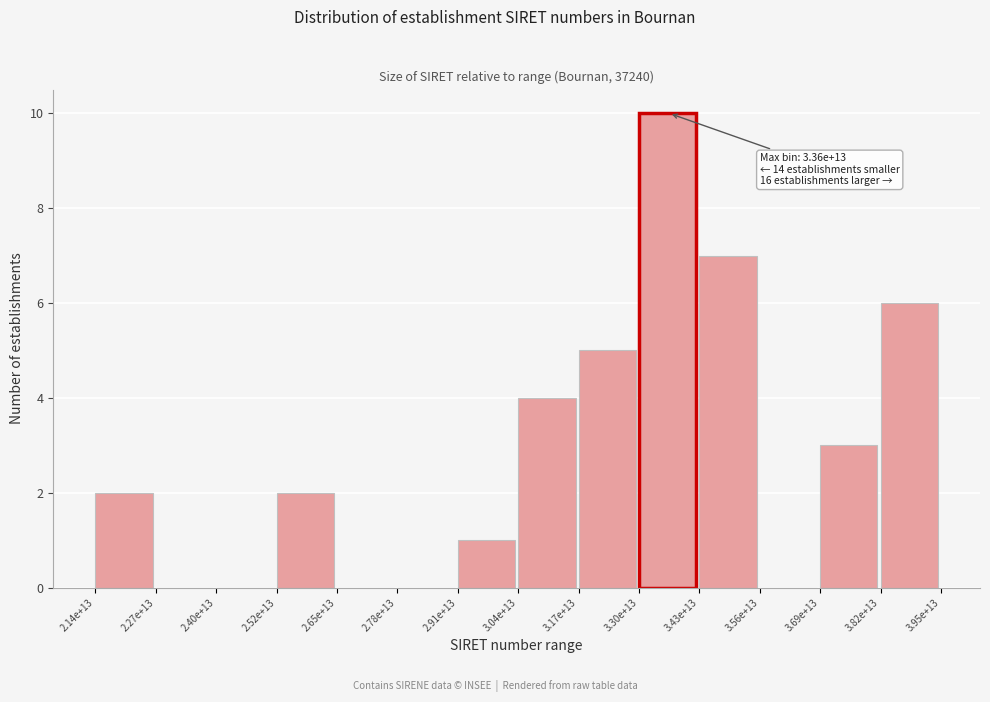

Reading left to right, transcribe all the data shown in this chart.

2.14e+13=2	2.27e+13=0	2.40e+13=0	2.52e+13=2	2.65e+13=0	2.78e+13=0	2.91e+13=1	3.04e+13=4	3.17e+13=5	3.30e+13=10	3.43e+13=7	3.56e+13=0	3.69e+13=3	3.82e+13=6